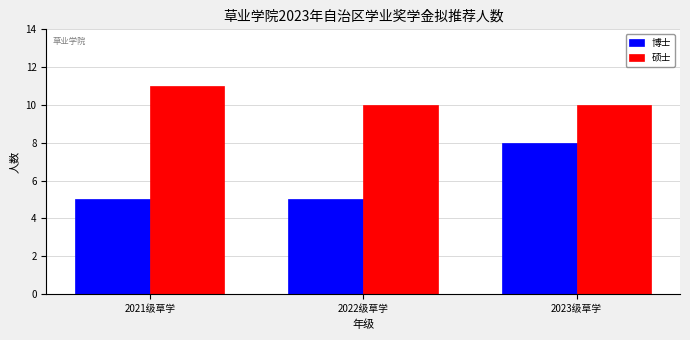

At which category is the sum across all series the highest?

2023级草学